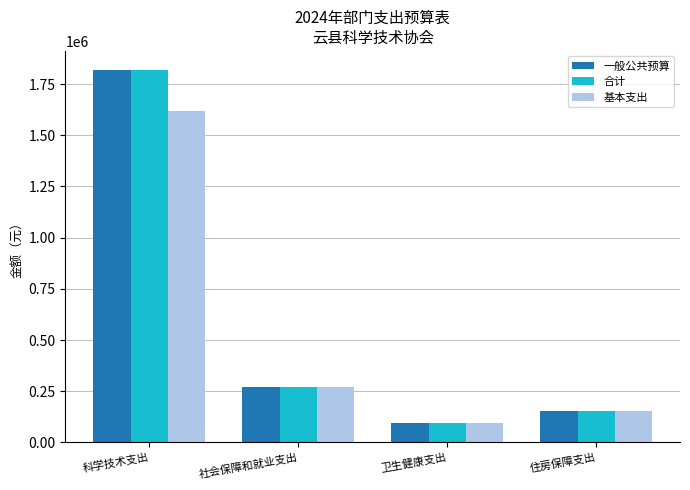

What is the label of the 2nd bar from the left?

社会保障和就业支出